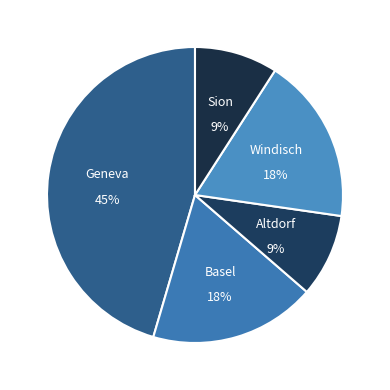

How many segments does this pie chart have?

5